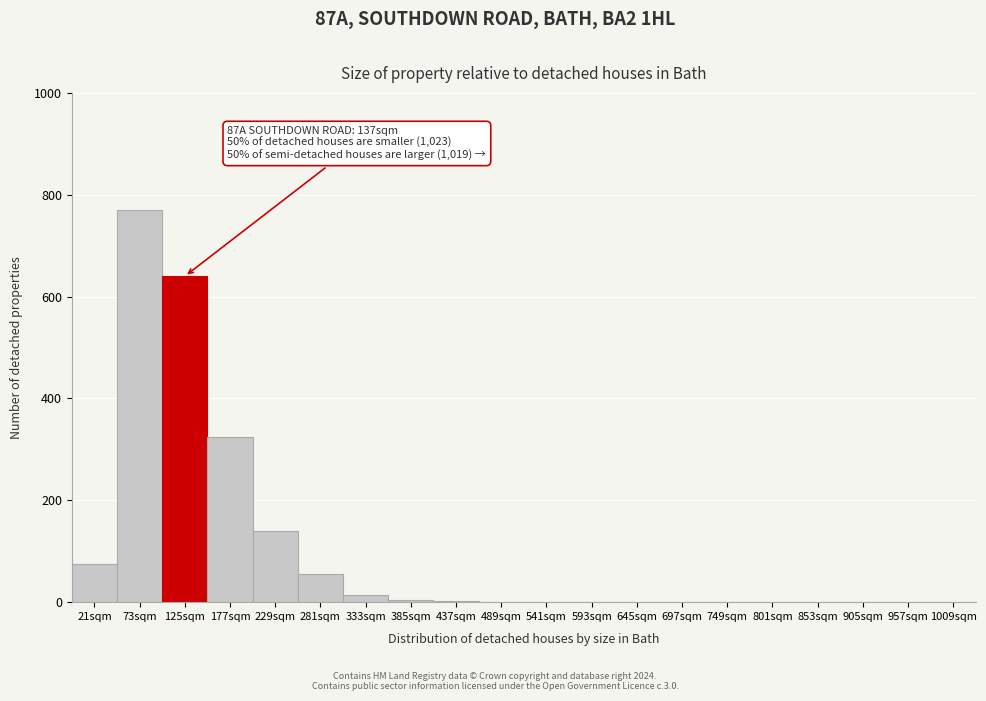

What is the sum of all values?

2029